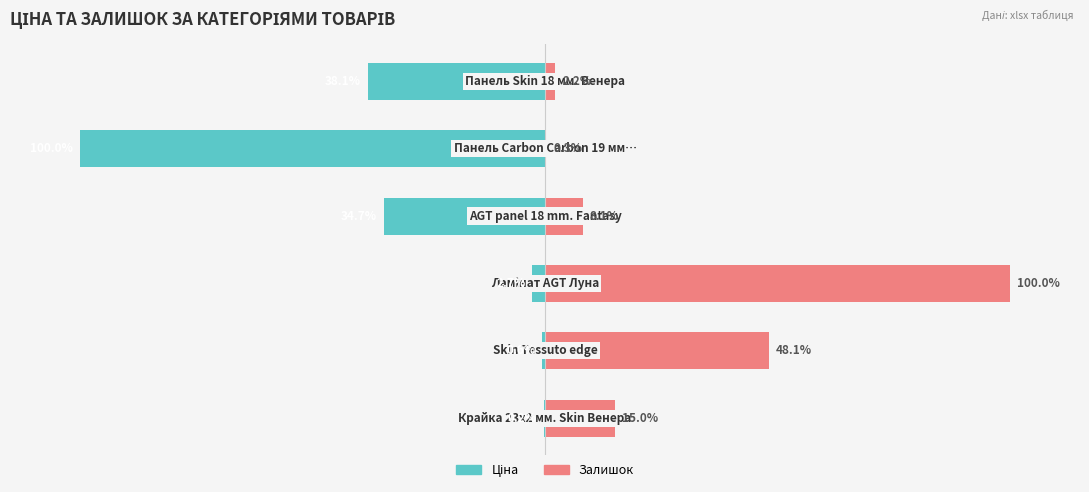

Reading left to right, list all the values displayed in this chart.

Ціна: -0.2	-0.6	-2.7	-34.7	-100.0	-38.1
Залишок: 15.0	48.1	100.0	8.1	0.3	2.2